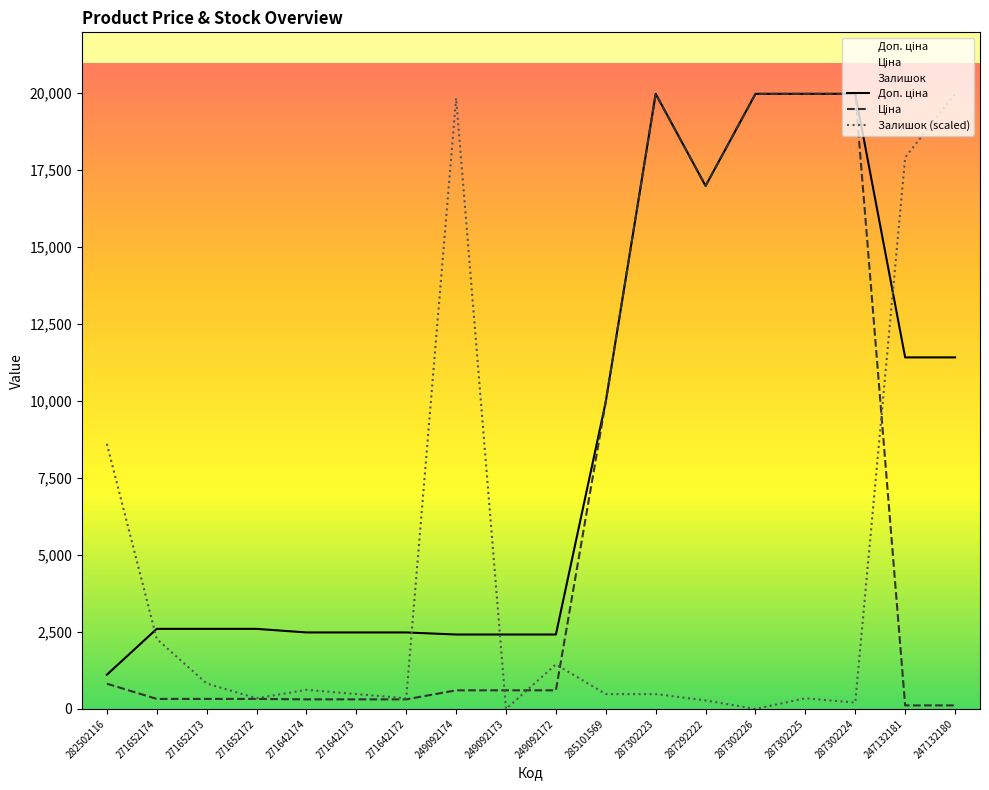

Reading left to right, transcribe all the data shown in this chart.

Доп. ціна: 1109.2	2598.3	2598.3	2598.3	2482.4	2482.4	2482.4	2414.8	2414.8	2414.8	9975.0	19964.2	16976.3	19964.2	19964.2	19964.2	11410.0	11410.0
Ціна: 818.5	324.8	324.8	324.8	310.3	310.3	310.3	603.7	603.7	603.7	9975.0	19964.2	16976.3	19964.2	19964.2	19964.2	114.1	114.1
Залишок (scaled): 8605.2	2271.8	826.1	344.2	619.6	481.9	344.2	19826.5	0.0	1445.7	481.9	481.9	275.4	0.0	344.2	206.5	17898.9	19964.2